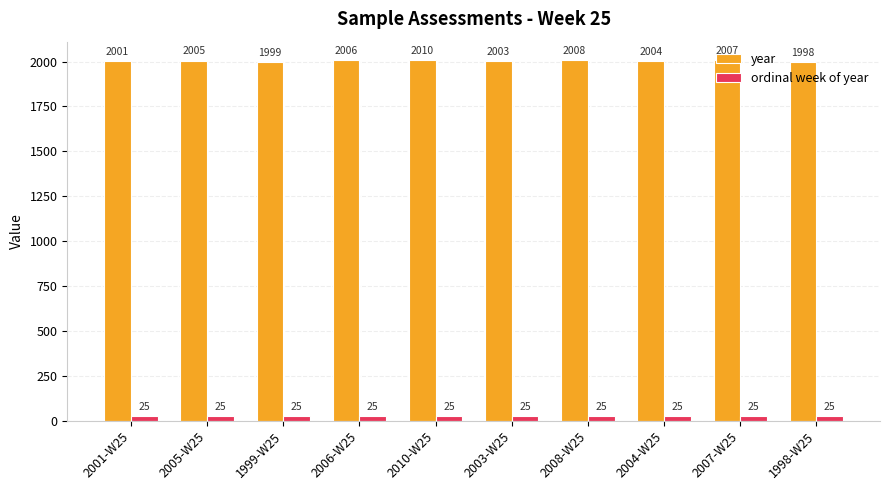

The value of year at 2005-W25 is 2689. True or false?

False